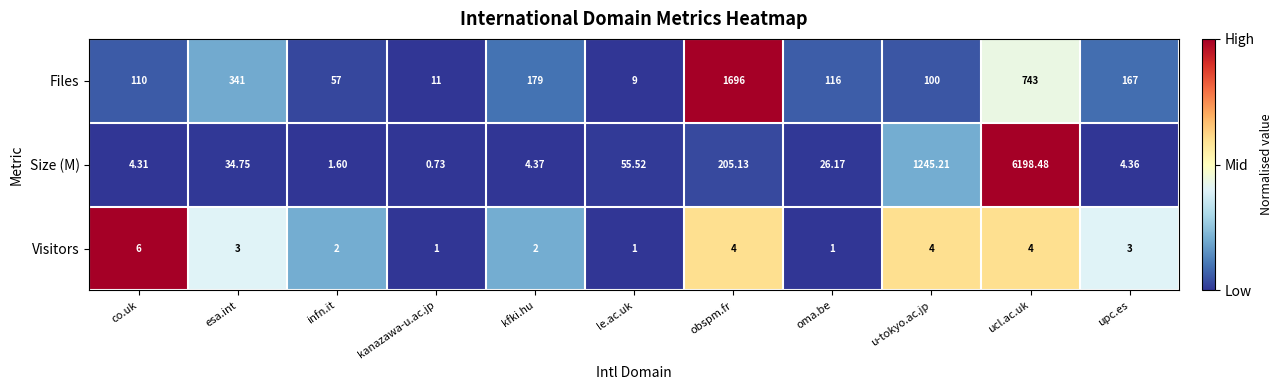

At which label does Size (M) reach its peak?

ucl.ac.uk